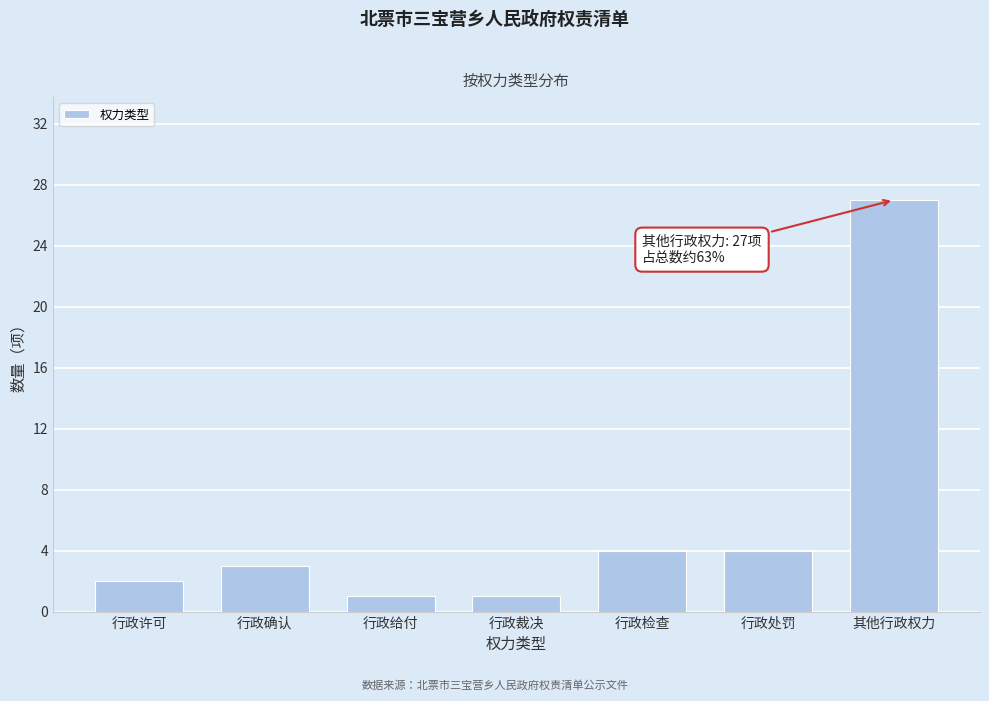

Reading right to left, transcribe all the data shown in this chart.

27	4	4	1	1	3	2